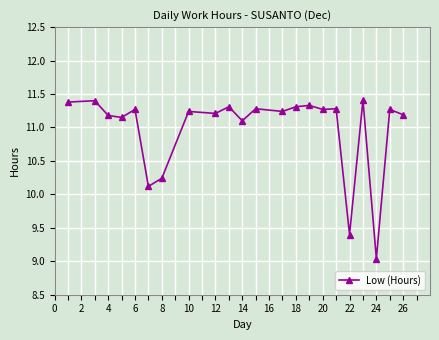

What is the average value?

11.0